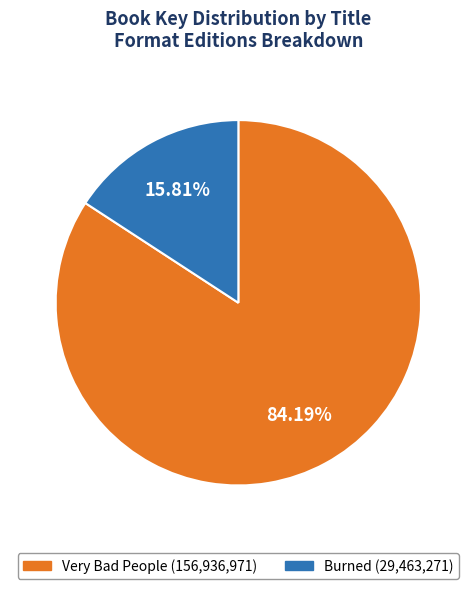

Which slice is the largest?

Very Bad People